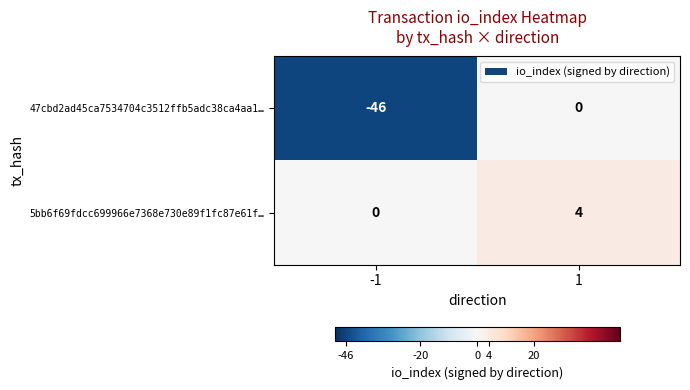

What is the difference between the 5bb6f69fdcc699966e7368e730e89f1fc87e61f… values at -1 and 1?

4